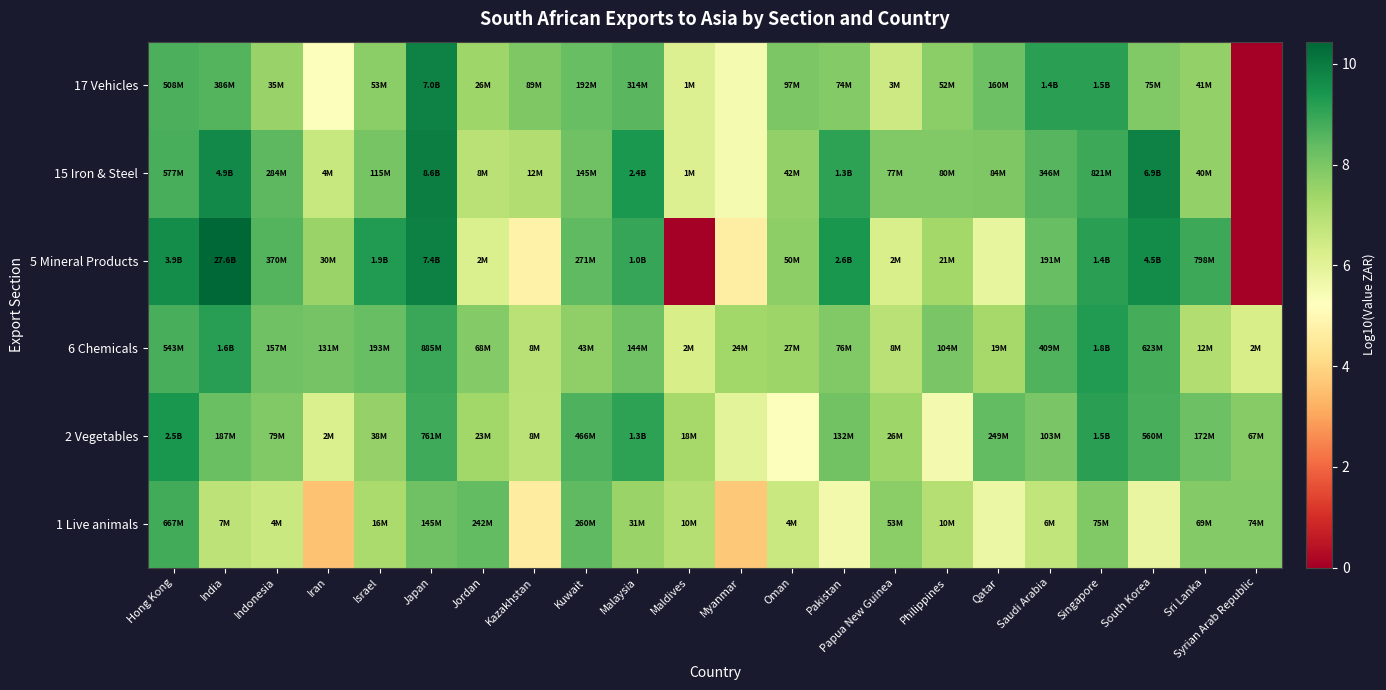

What is the total value across all series at Syrian Arab Republic?

22.0